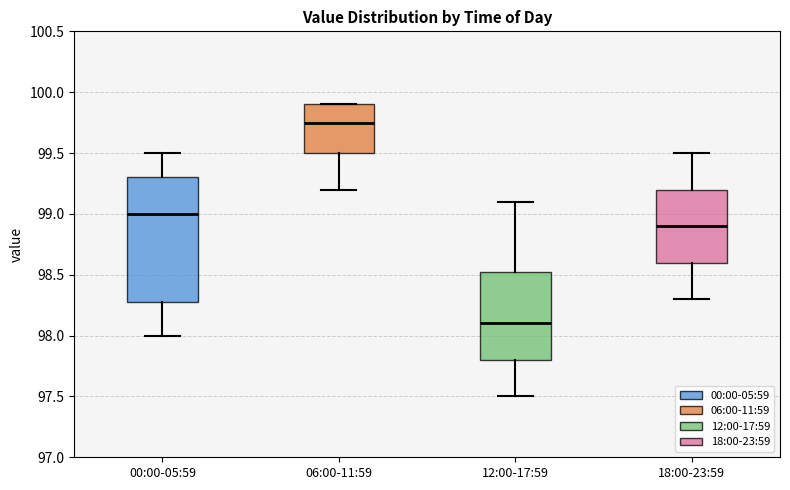

Reading left to right, read every box against the y-axis: the position of its median line, the range the box covers, and the ends of its whiskers. The values are not printed on the chart, so give them approximately, as read against the axis.

00:00-05:59: median 99.00, box 98.30 to 99.30, whiskers 98.00 to 99.50
06:00-11:59: median 99.75, box 99.50 to 99.90, whiskers 99.20 to 99.90
12:00-17:59: median 98.10, box 97.80 to 98.55, whiskers 97.50 to 99.10
18:00-23:59: median 98.90, box 98.60 to 99.20, whiskers 98.30 to 99.50